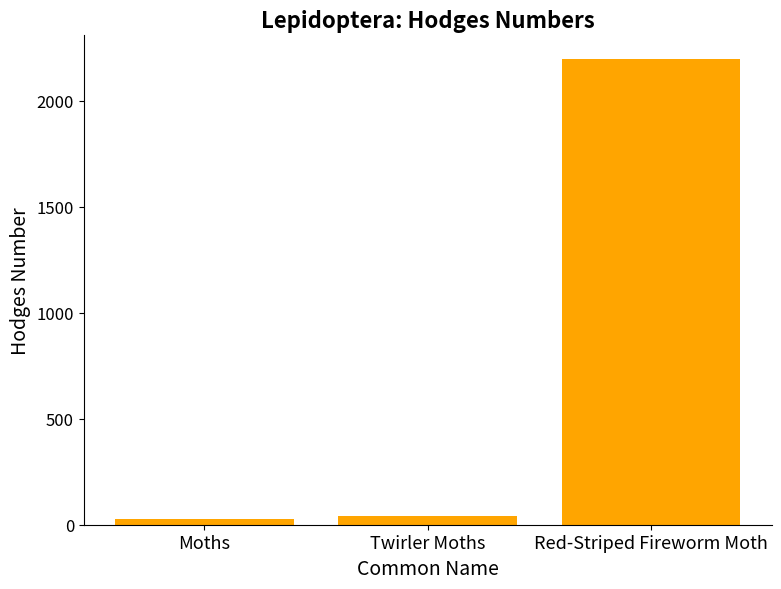

What is the difference between the maximum and minimum values?

2169.0